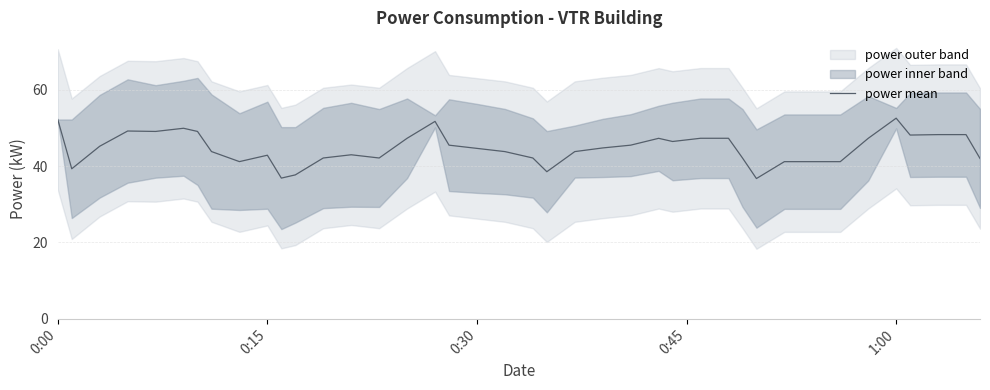

What is the sum of all values?

1788.1